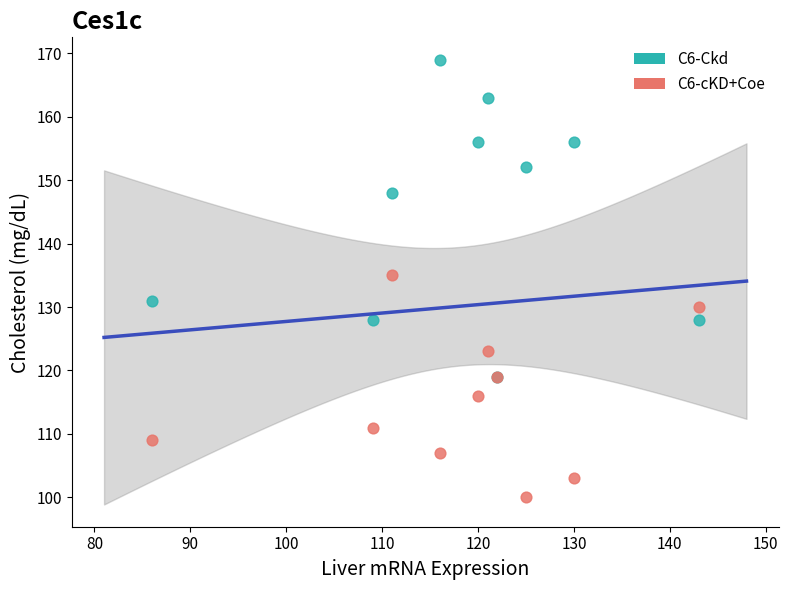

Which series contains the lowest Y value?

C6-cKD+Coe